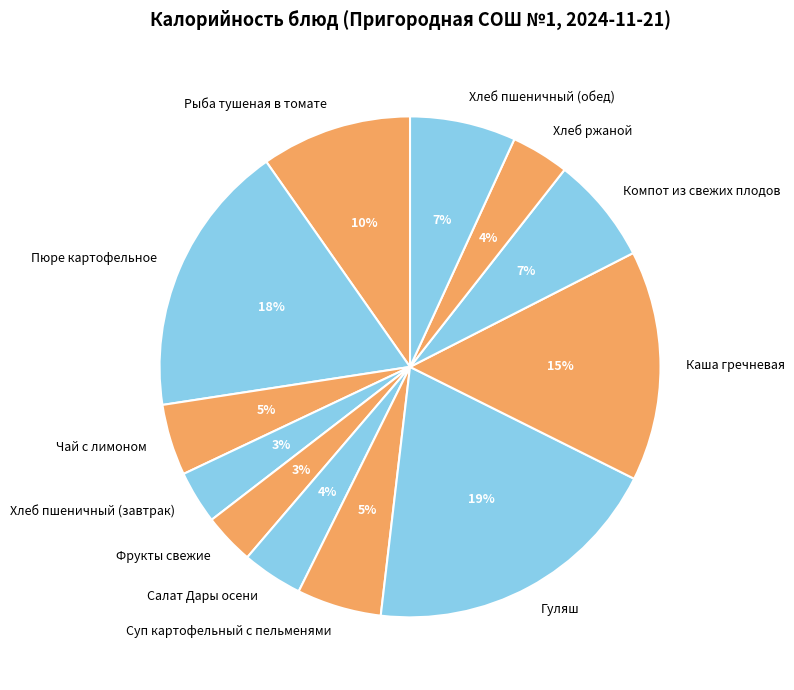

What is the largest slice in the pie chart?

Гуляш